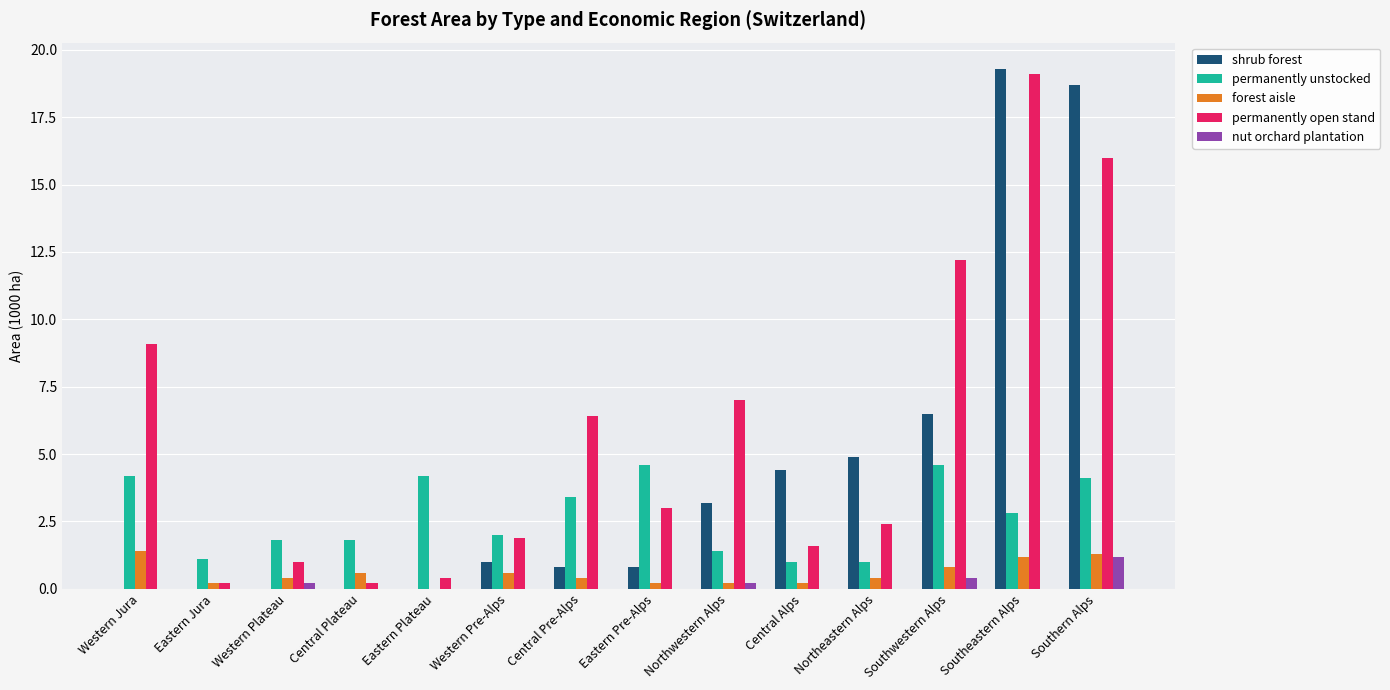

Which series changed the most between Central Plateau and Western Pre-Alps?

permanently open stand